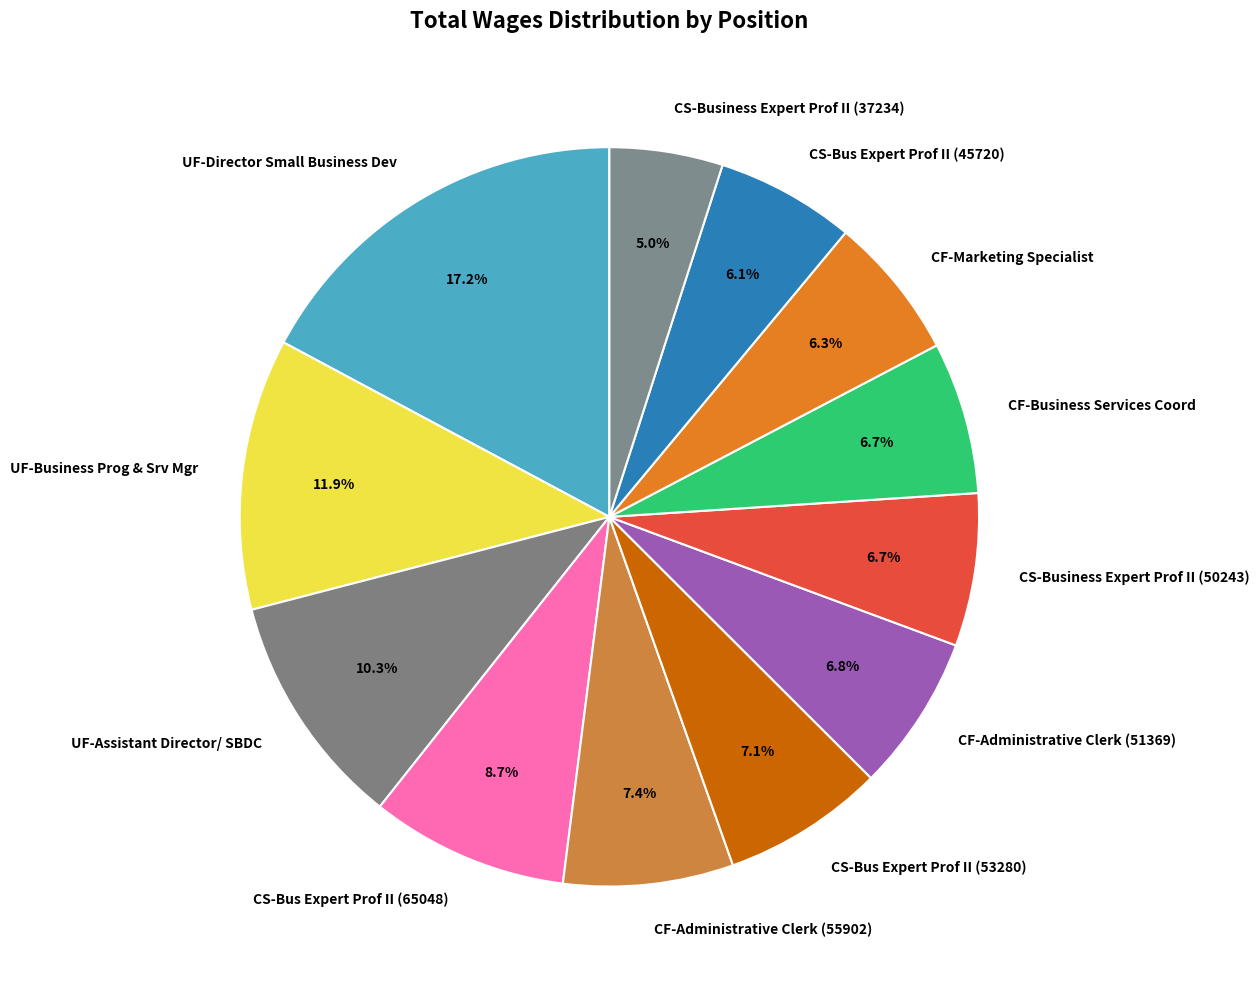

Which has a higher value, CS-Bus Expert Prof II (65048) or CS-Bus Expert Prof II (45720)?

CS-Bus Expert Prof II (65048)